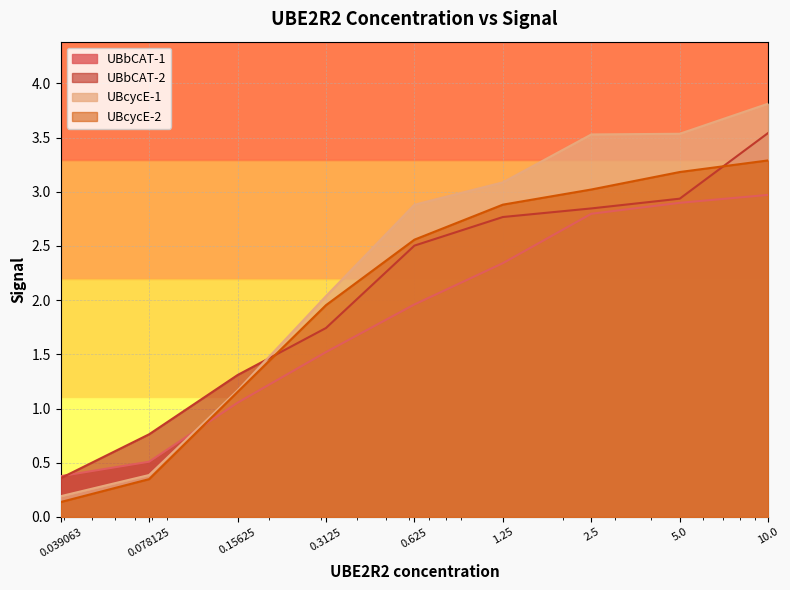

Reading right to left, what are all the values shown in this chart?

UBbCAT-1: 3.0	2.9	2.8	2.3	2.0	1.5	1.1	0.5	0.4
UBbCAT-2: 3.5	2.9	2.8	2.8	2.5	1.7	1.3	0.8	0.4
UBcycE-1: 3.8	3.5	3.5	3.1	2.9	2.0	1.2	0.4	0.2
UBcycE-2: 3.3	3.2	3.0	2.9	2.6	2.0	1.2	0.3	0.1